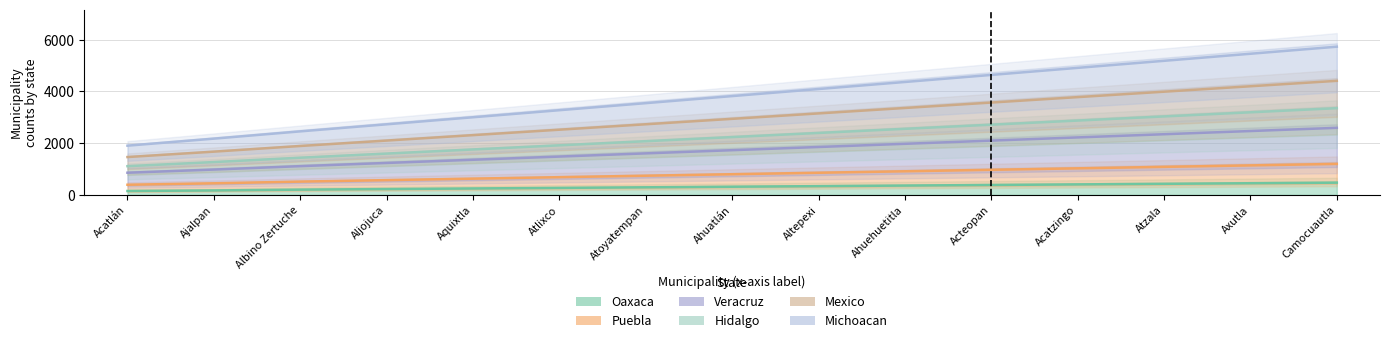

True or false: Mexico has more than 2 interior local peaks.

False